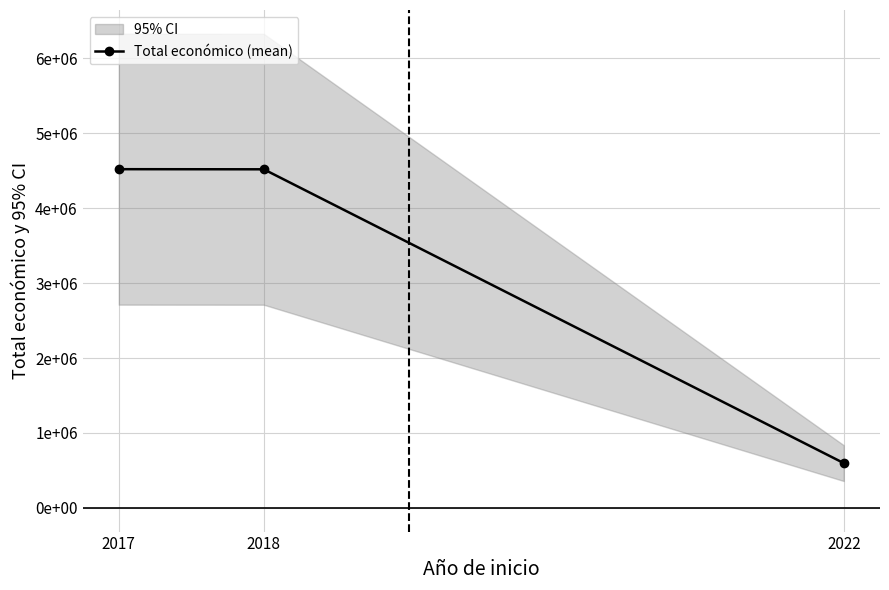

Between 2022 and 2018, which is larger?

2018